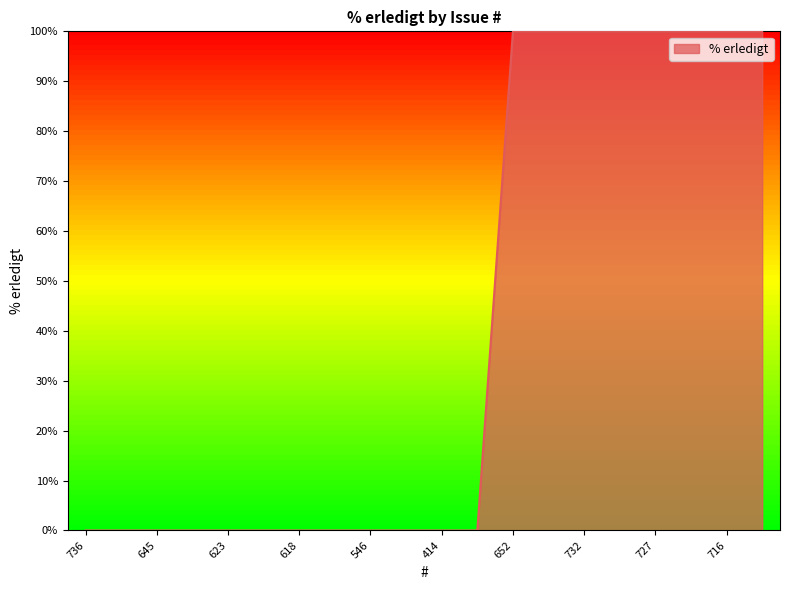

What is the maximum value shown in the chart?

100